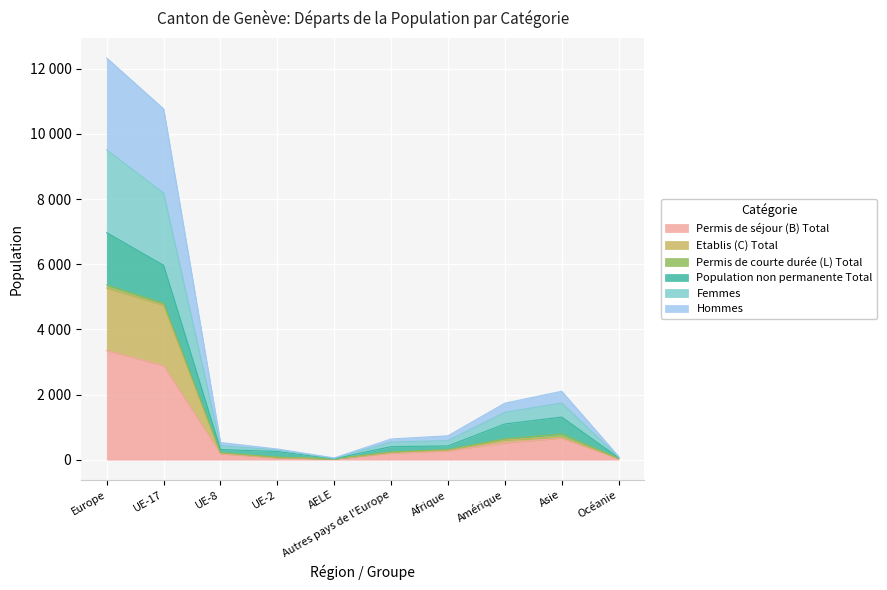

How many interior local peaks does the Permis de séjour (B) Total series have?

1